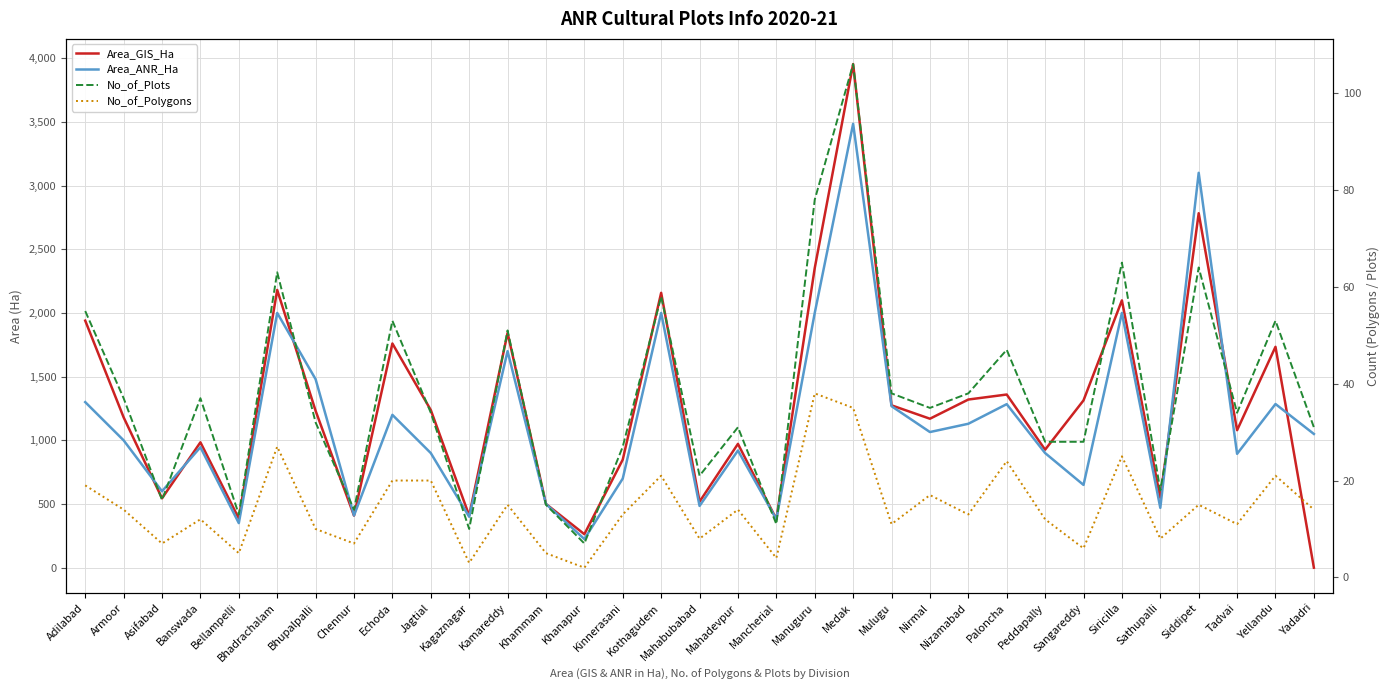

Count the number of categories in the chart.

33